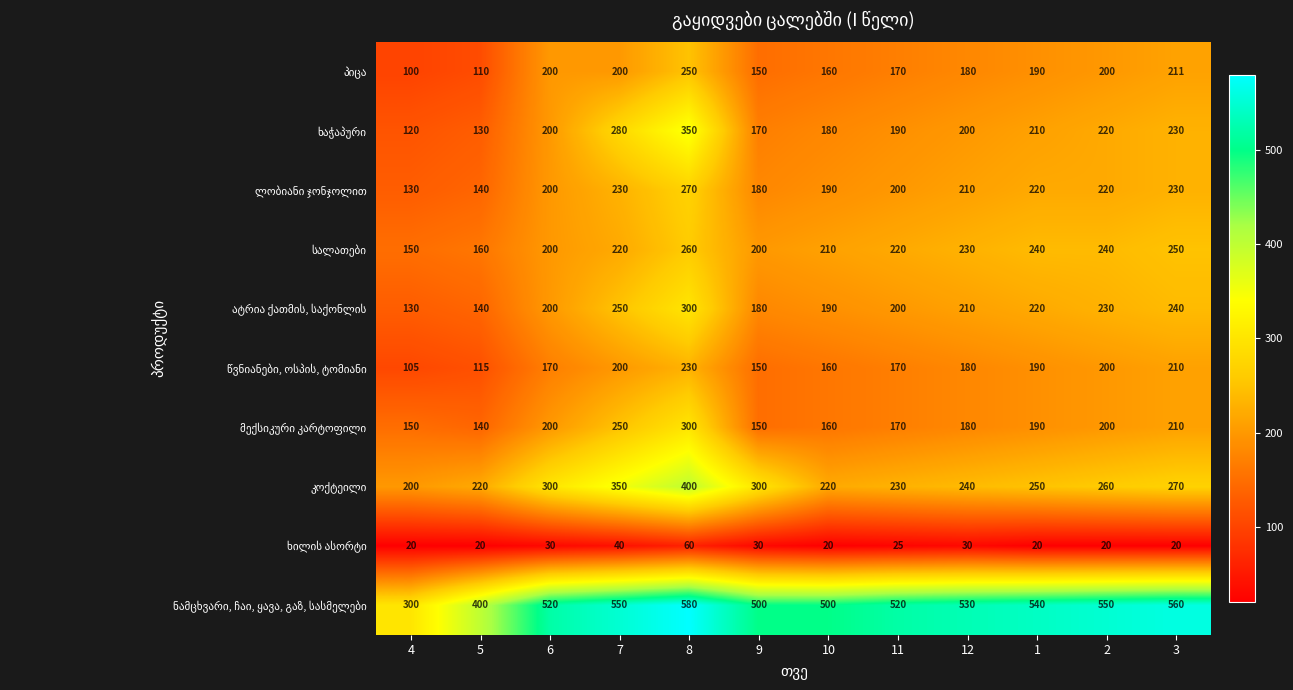

At which category is the sum across all series the highest?

8